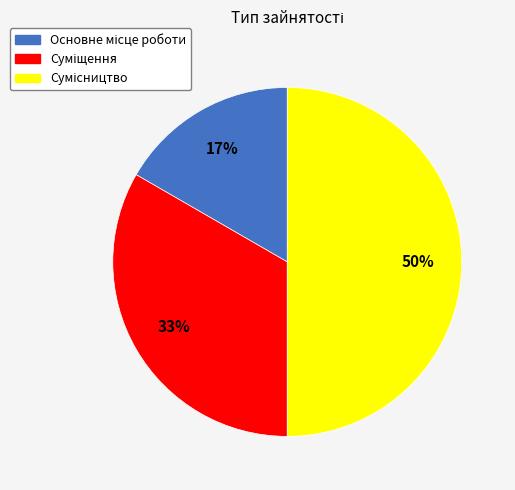

To the nearest percent, what is the average slice percentage?

33%